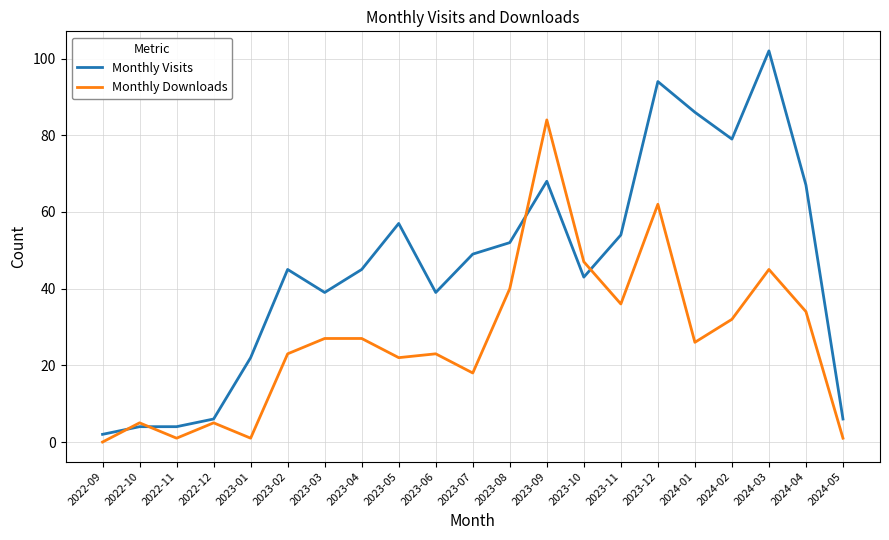

What is the maximum value shown in the chart?

102